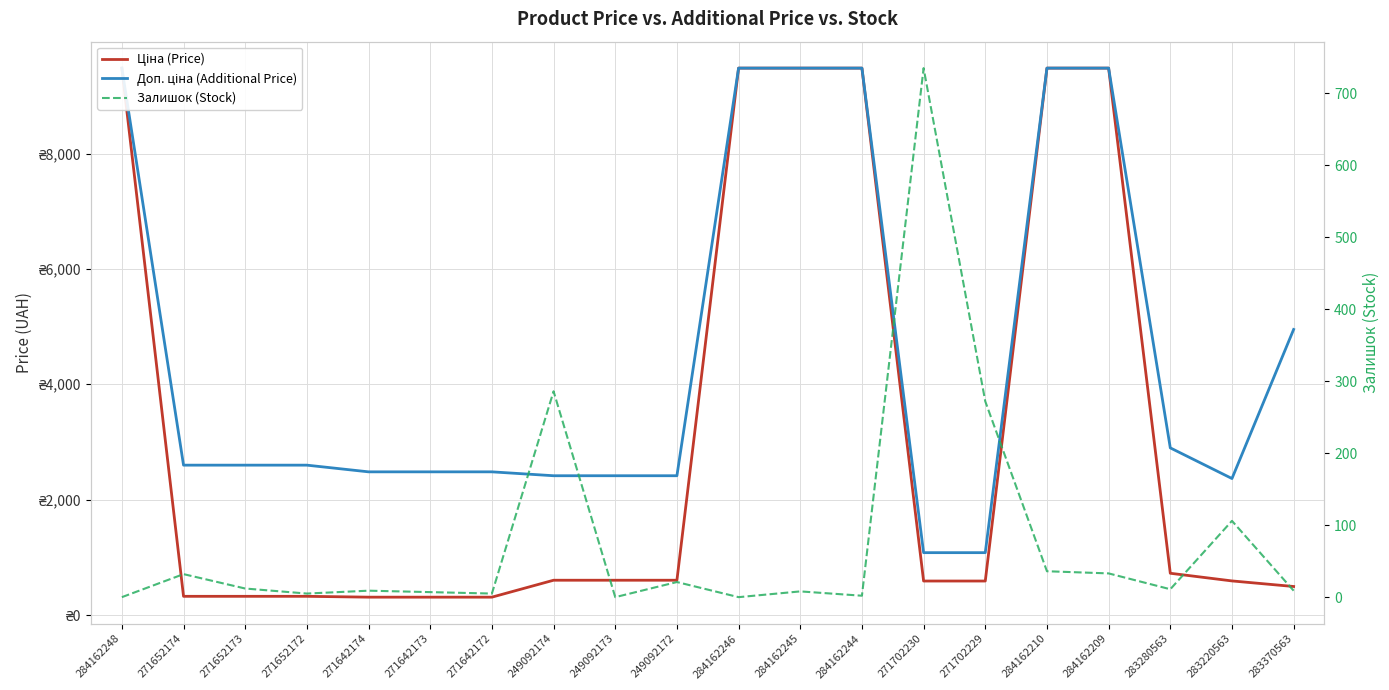

True or false: Доп. ціна (Additional Price) has a value of 2598.3 at 271652172.

True